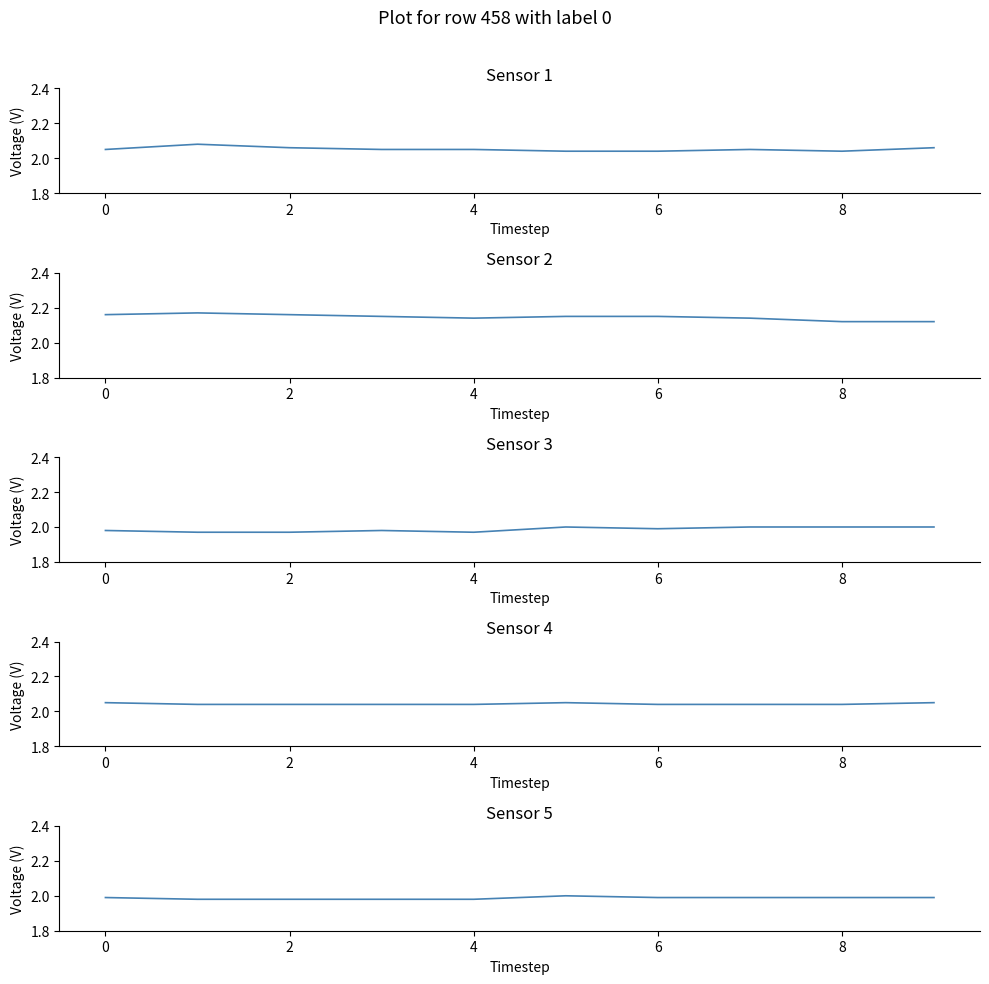

Reading left to right, what are all the values shown in this chart?

Sensor 1: 2.0	2.1	2.1	2.0	2.0	2.0	2.0	2.0	2.0	2.1
Sensor 2: 2.2	2.2	2.2	2.1	2.1	2.1	2.1	2.1	2.1	2.1
Sensor 3: 2.0	2.0	2.0	2.0	2.0	2.0	2.0	2.0	2.0	2.0
Sensor 4: 2.0	2.0	2.0	2.0	2.0	2.0	2.0	2.0	2.0	2.0
Sensor 5: 2.0	2.0	2.0	2.0	2.0	2.0	2.0	2.0	2.0	2.0